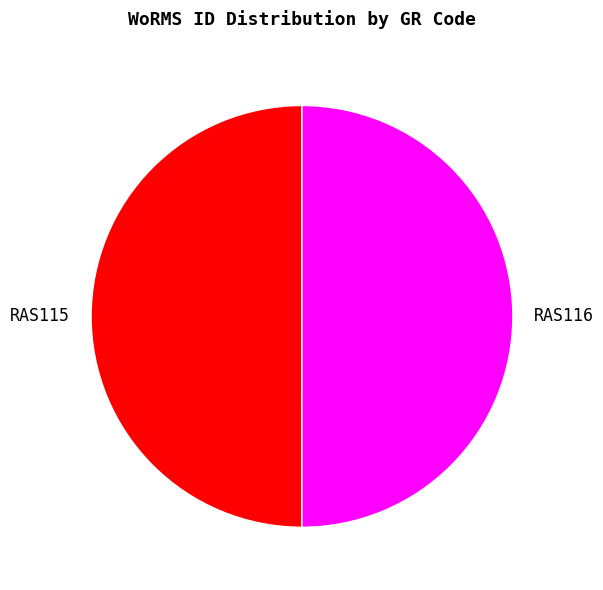

True or false: RAS116 accounts for 50% of the total.

True